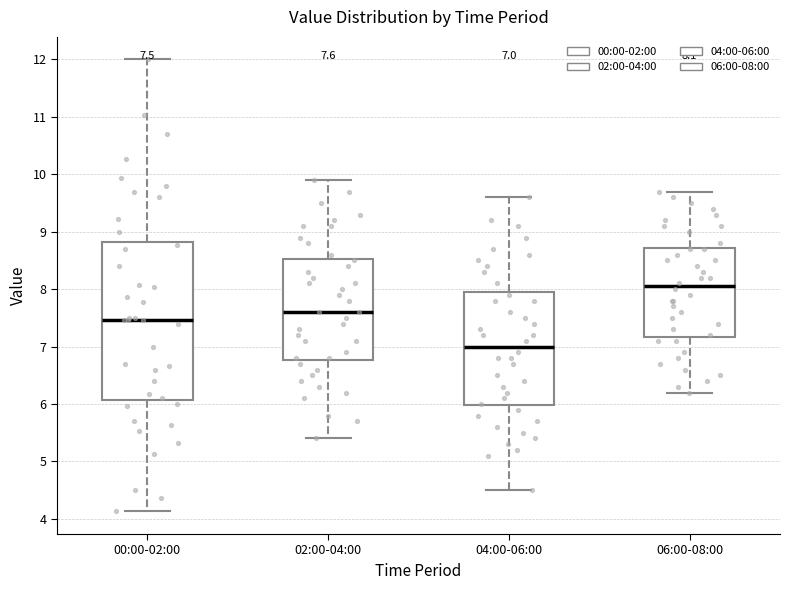

Which box is the tallest, from its lower edge to its upper edge?

00:00-02:00